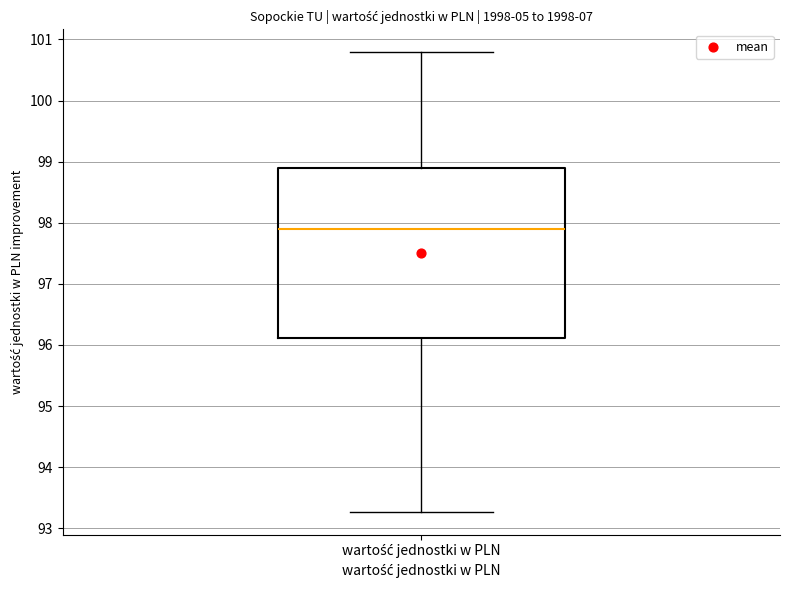

Transcribe this box plot: give where the median line is, the range the box spans, and where the two whiskers end, as read against the y-axis. The values are not printed on the chart, so give them approximately, as read against the axis.

median 97.9, box 96.1 to 98.9, whiskers 93.3 to 100.8